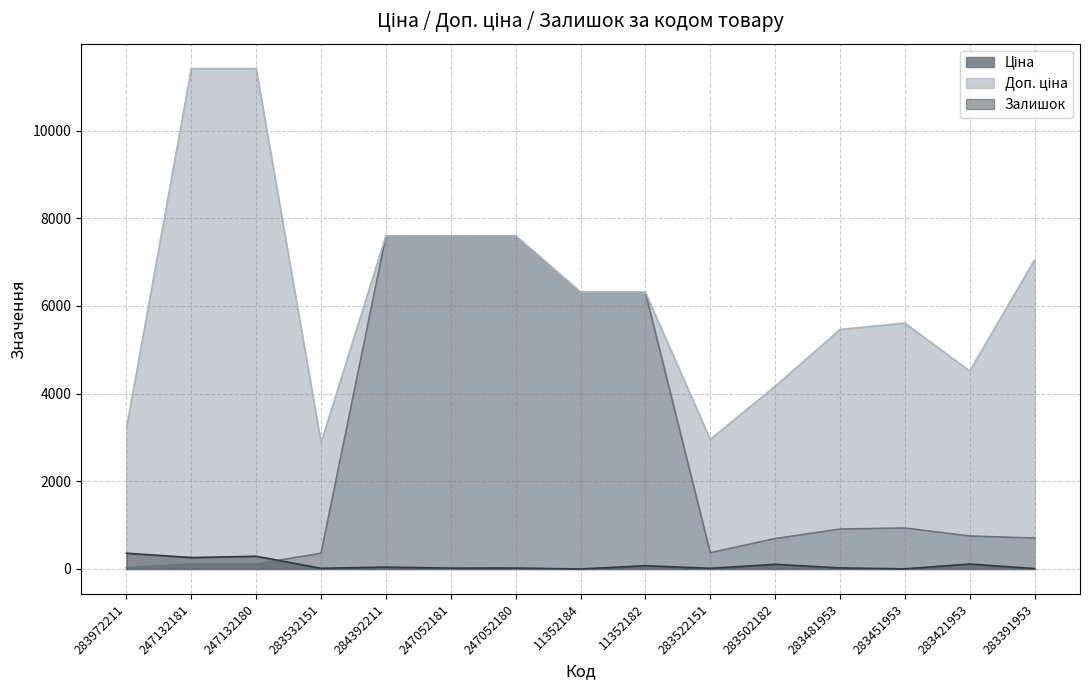

Which category has the highest value in the Ціна series?

284392211